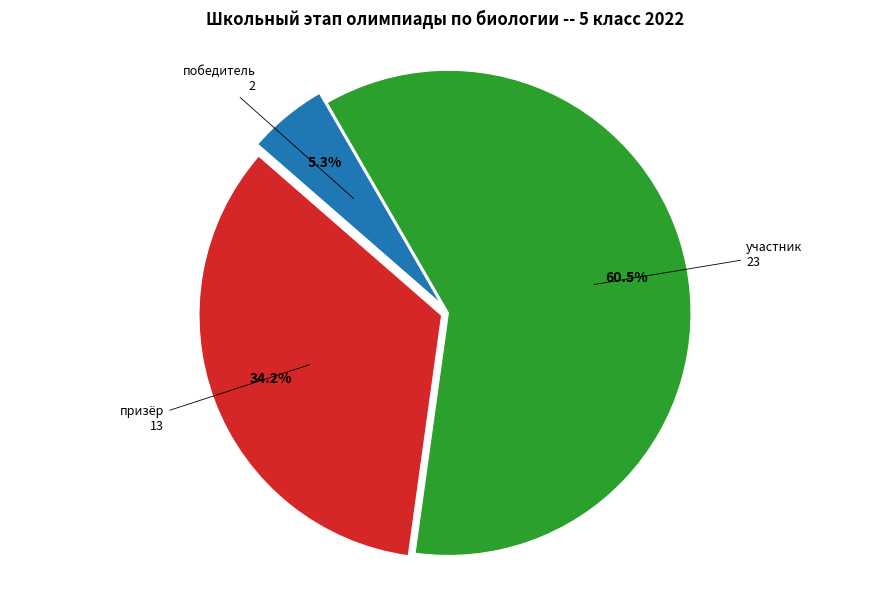

Which has a higher value, победитель or призёр?

призёр